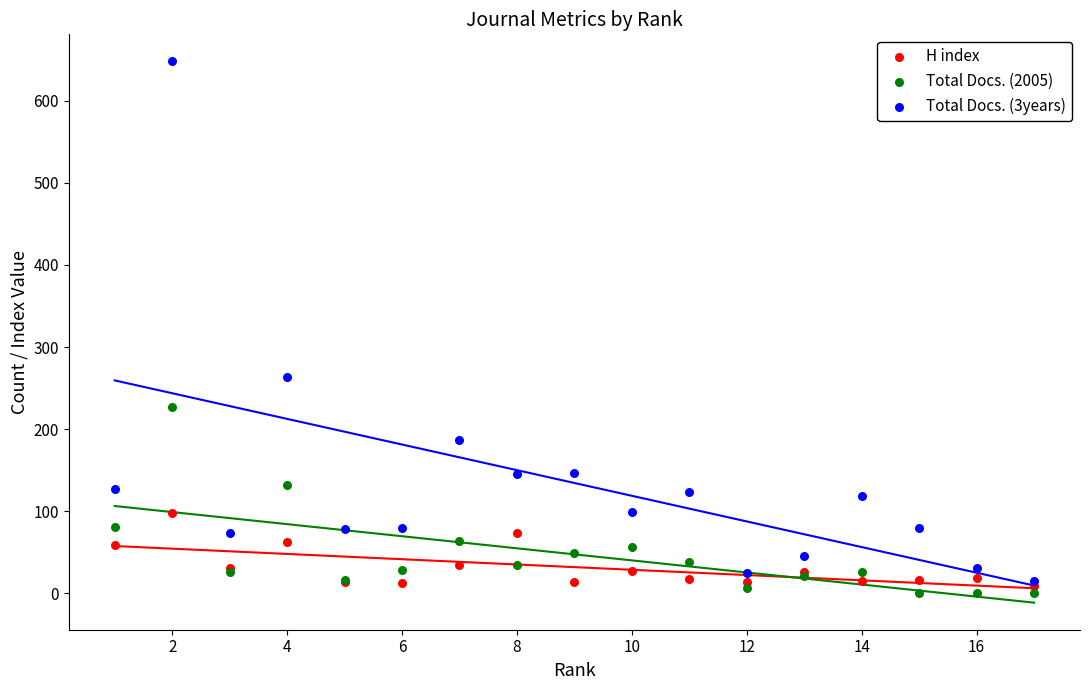

Which series reaches the maximum Y coordinate?

Total Docs. (3years)